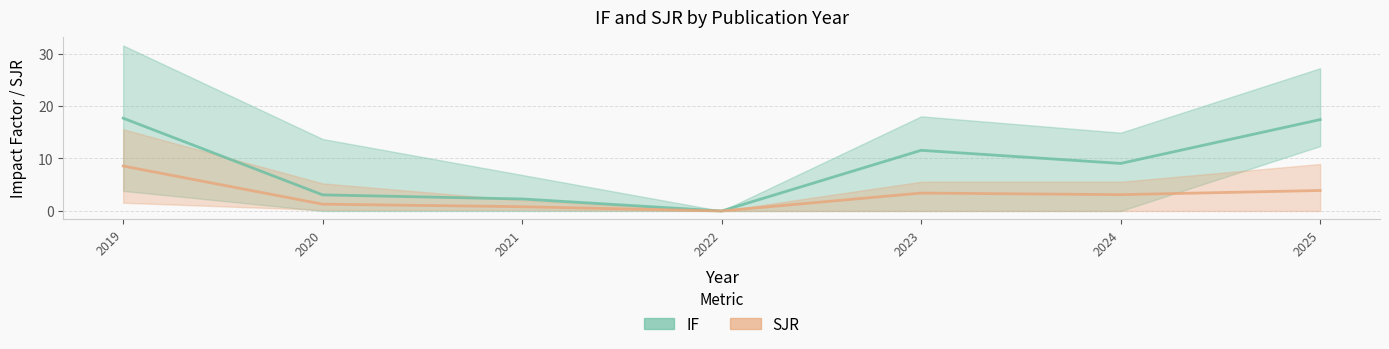

At which category does IF reach its first local peak?

2023